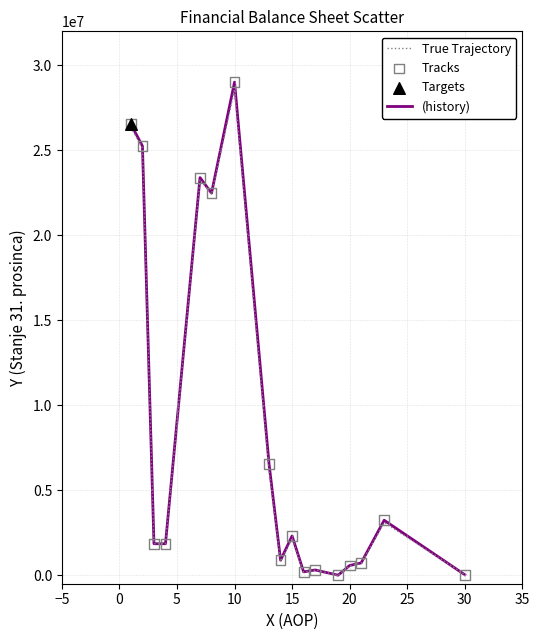

What is the maximum value shown in the chart?

29009908